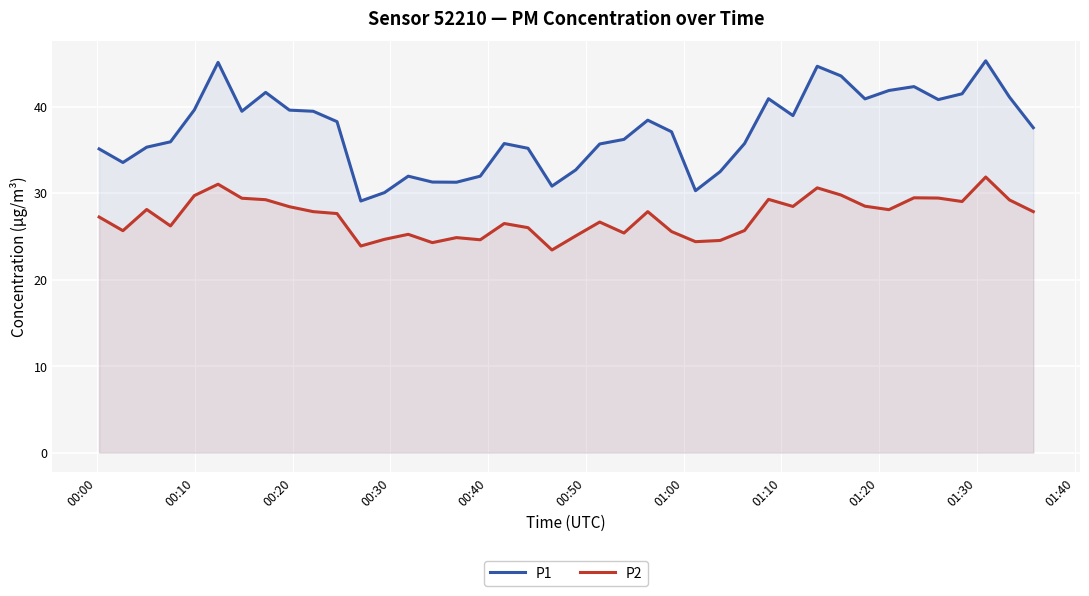

What is the lowest value of the P1 series?

29.1